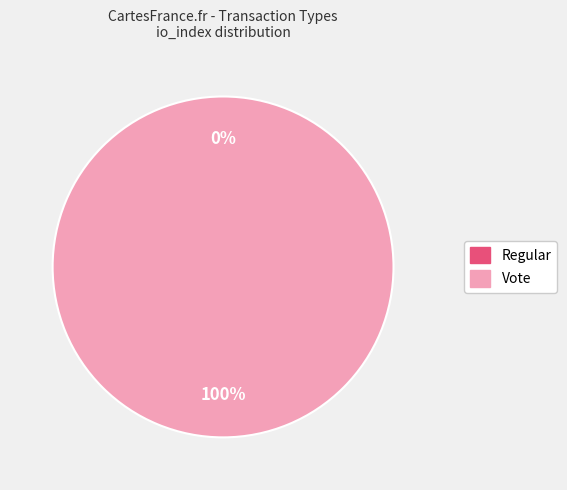

True or false: Vote accounts for 92% of the total.

False